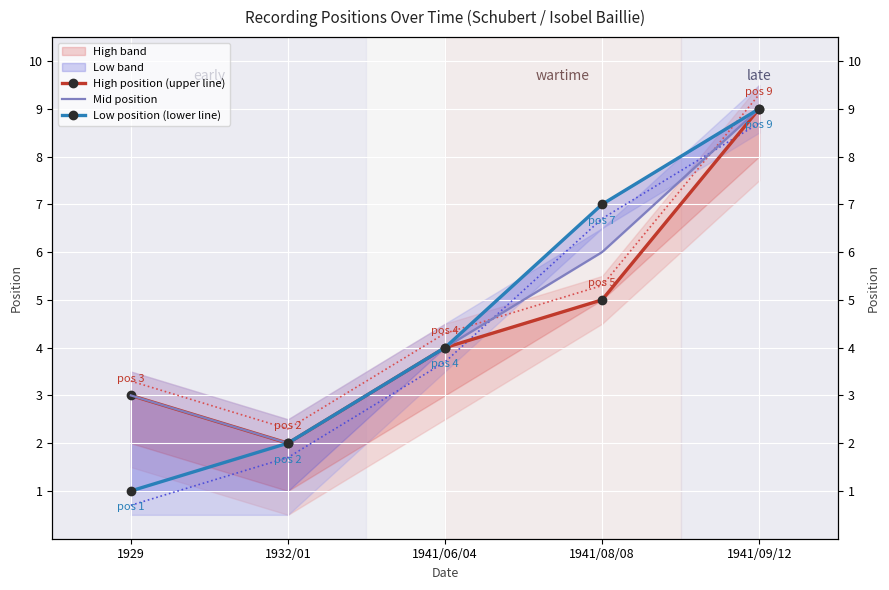

The value of High position (upper line) at 1941/08/08 is 9. True or false?

False